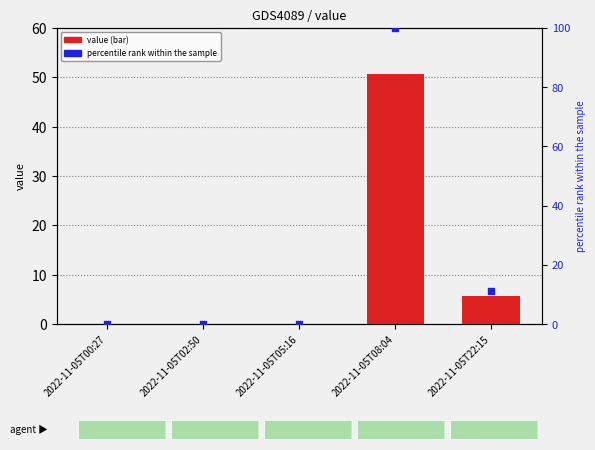

Which series contains the lowest Y value?

value